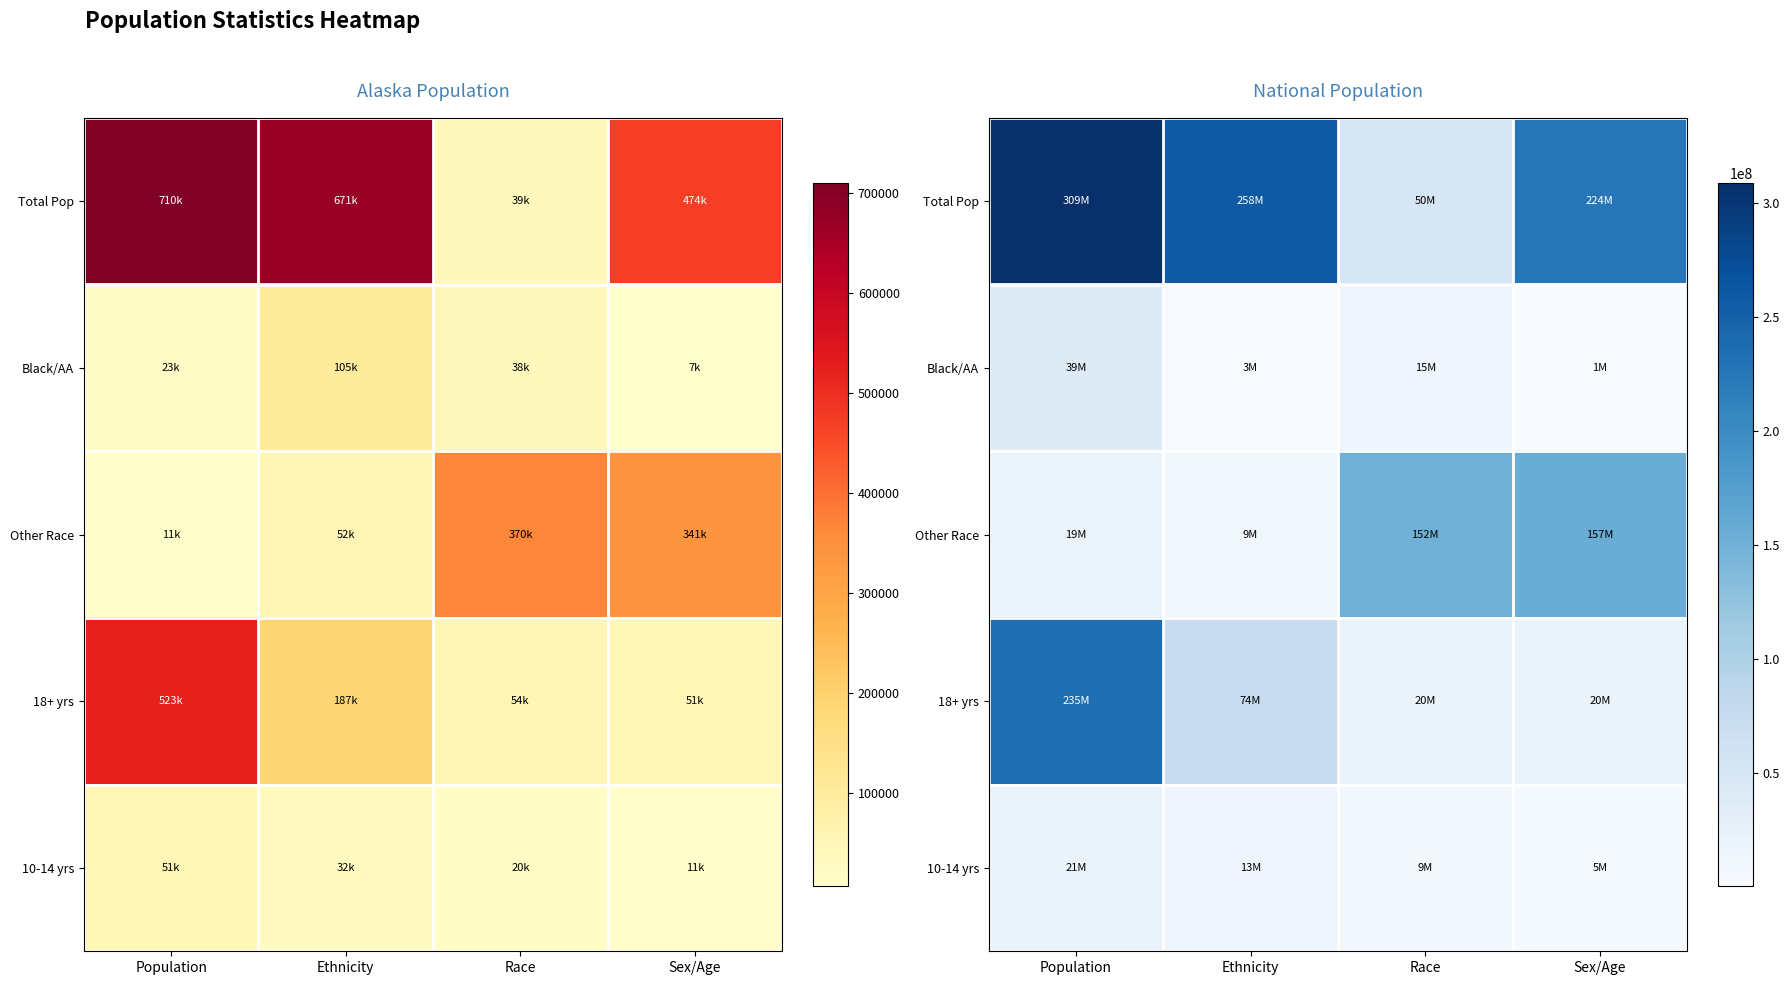

Where is Other Race nearest to the value 82986642?

Population